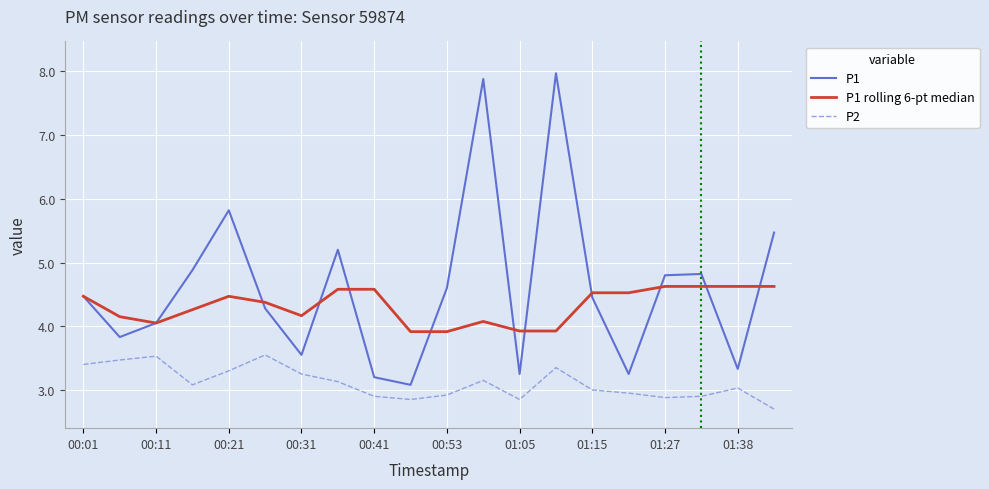

True or false: P1 and P2 intersect in this chart.

False